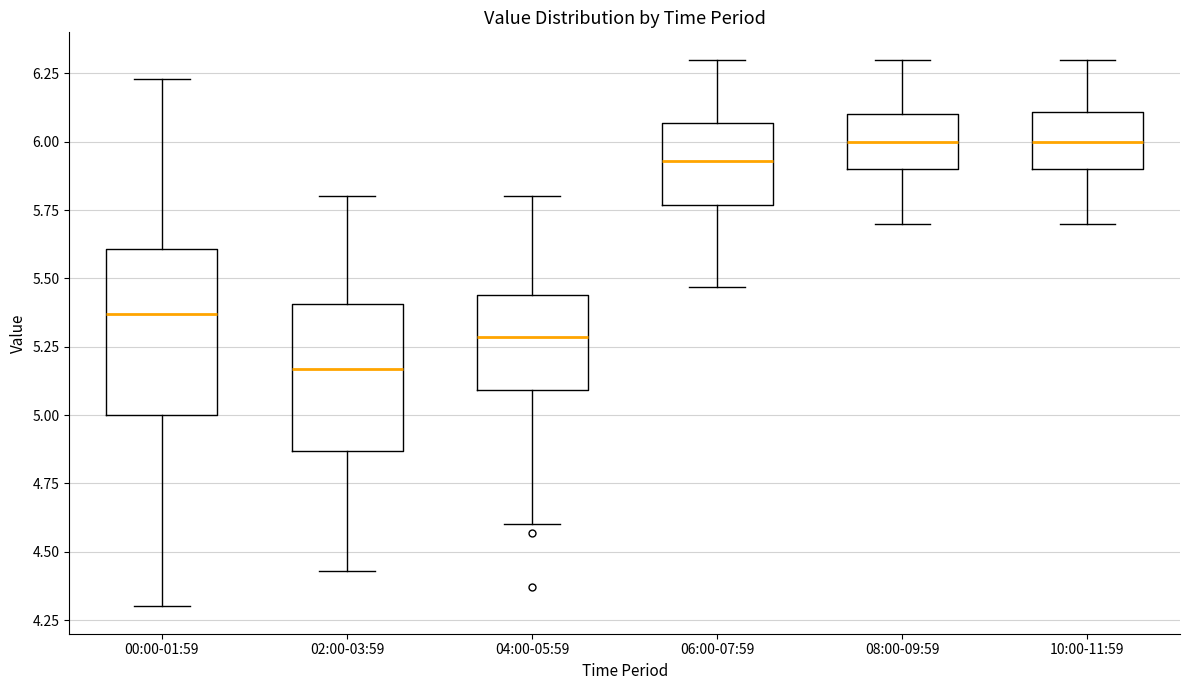

Where is the upper edge of the box for 02:00-03:59 on the y-axis? The values are not printed on the chart, so give them approximately, as read against the axis.

5.40